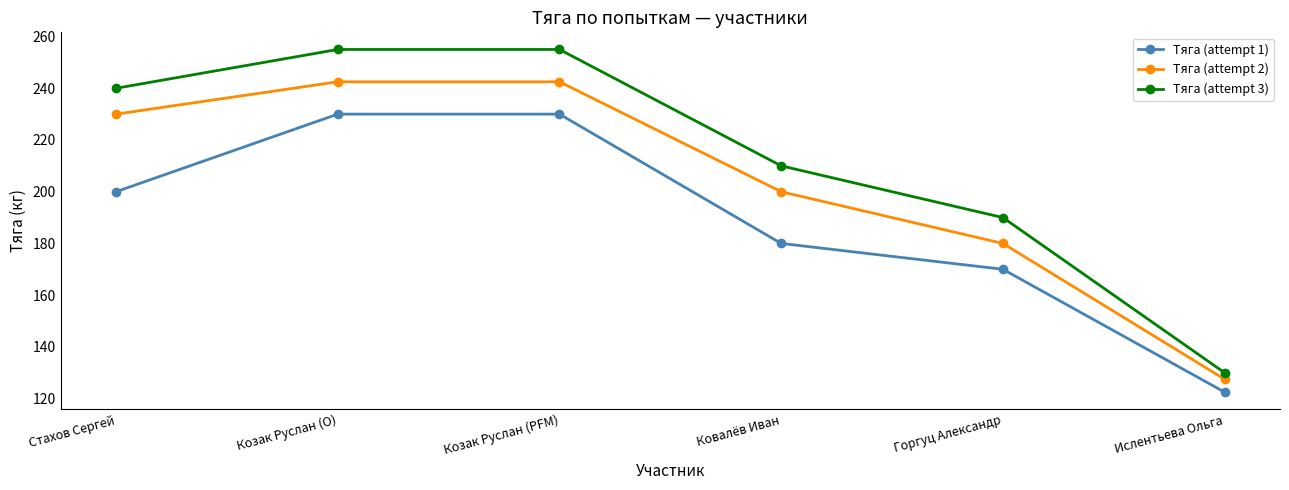

Count the number of data series in this chart.

3